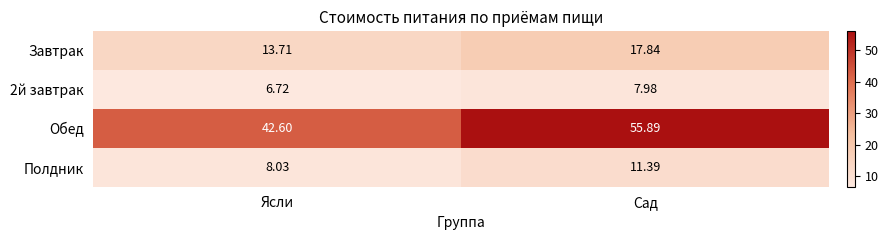

At which category does the chart reach its minimum across all series?

Ясли